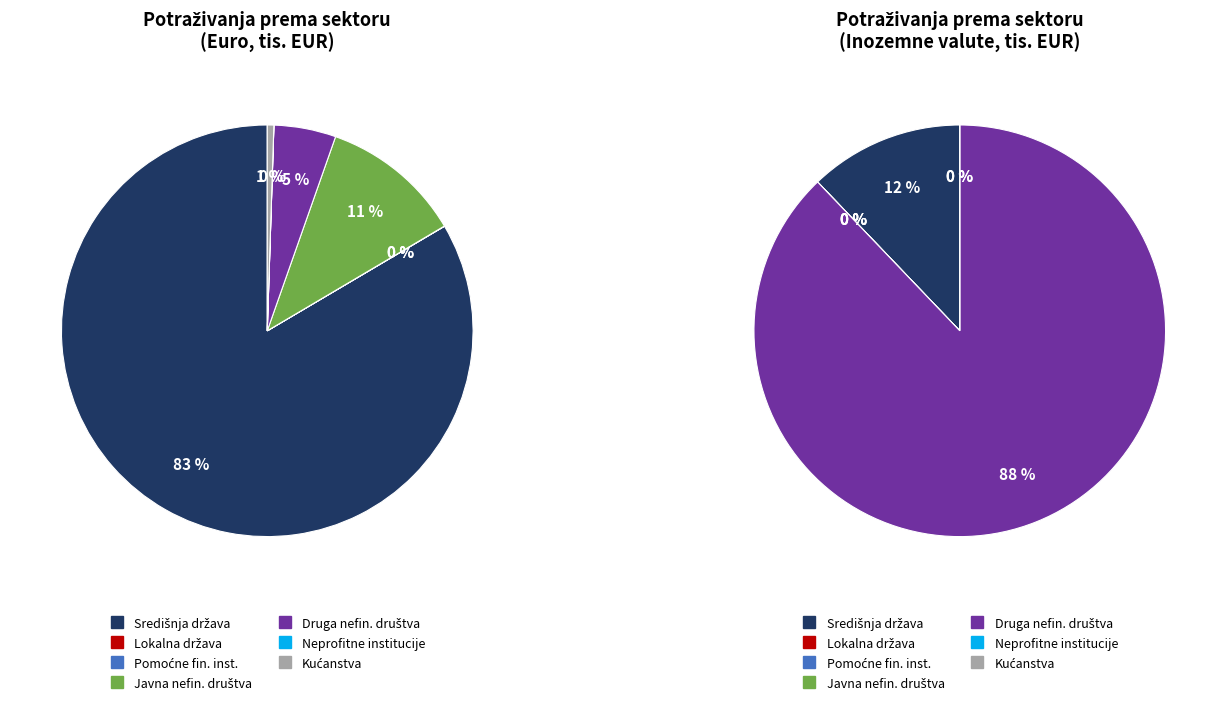

Which has a higher value, Lokalna država or Potraživanja od kućanstava?

Potraživanja od kućanstava